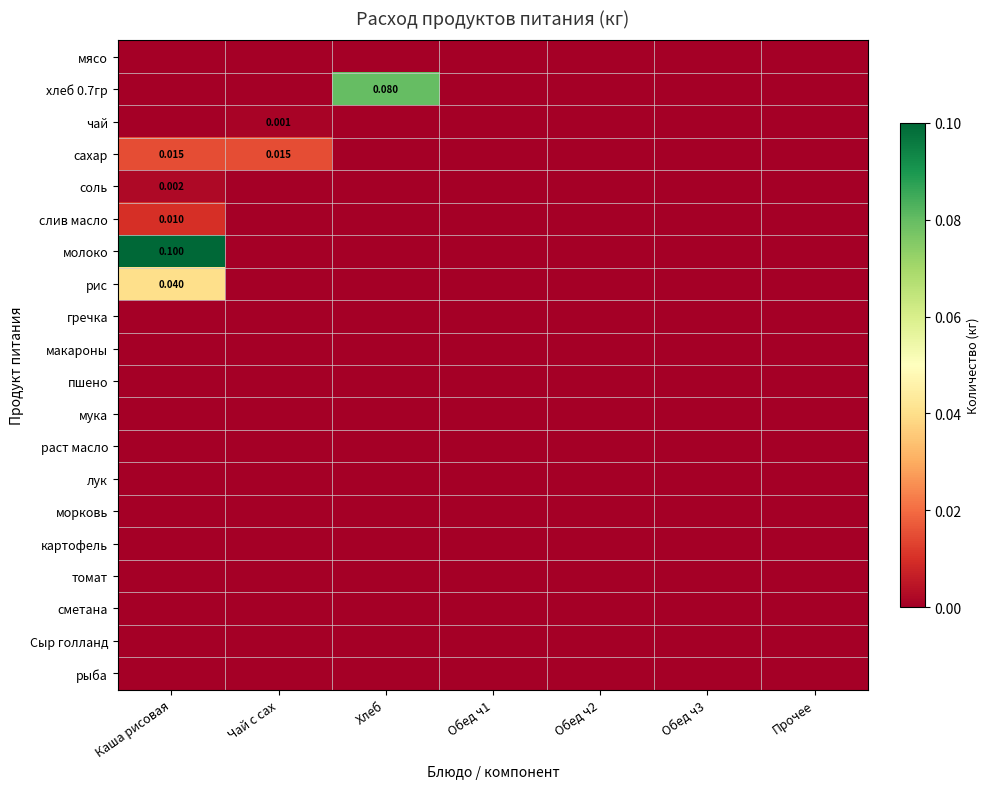

At how many categories does at least one series exceed 0?

3